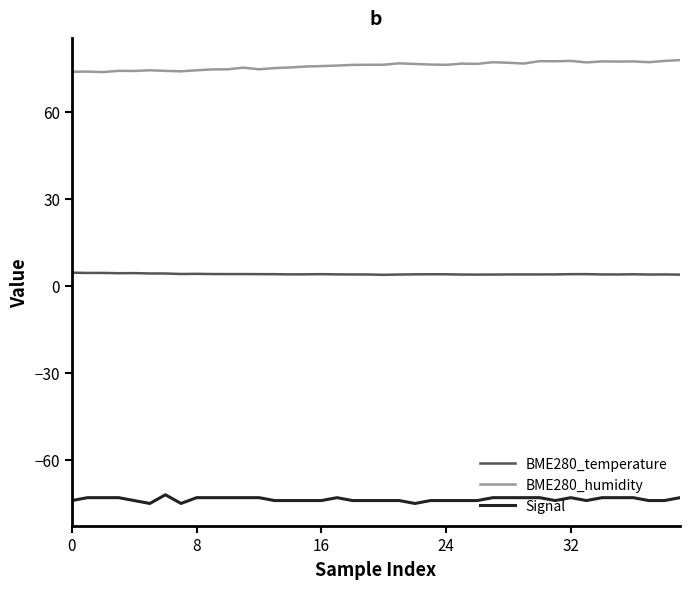

Which series has the largest total across all categories?

BME280_humidity